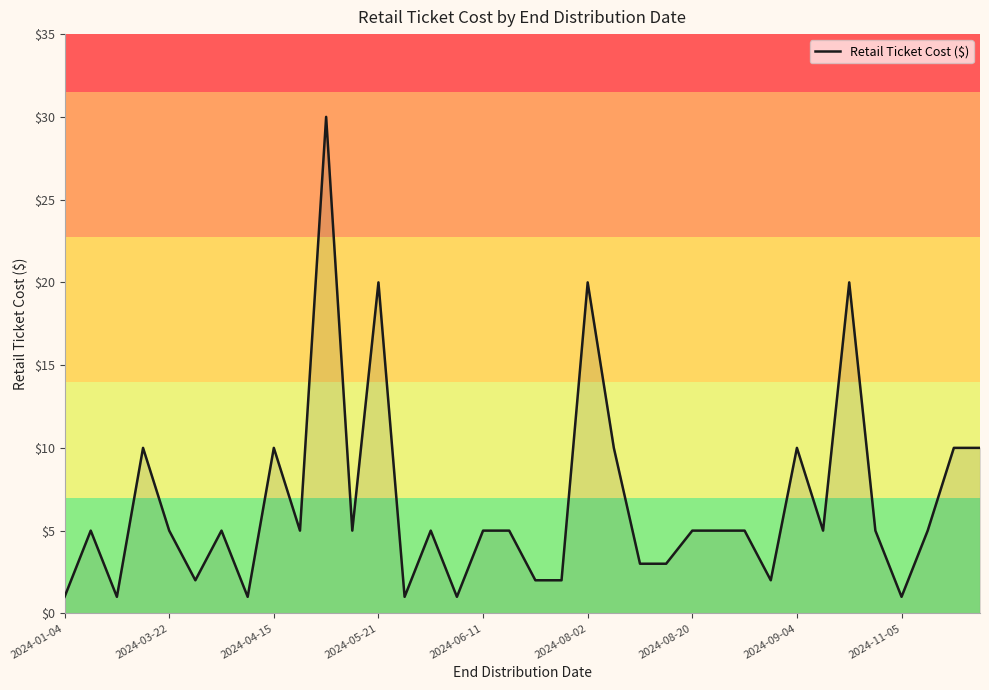

What is the difference between the maximum and minimum values?

29